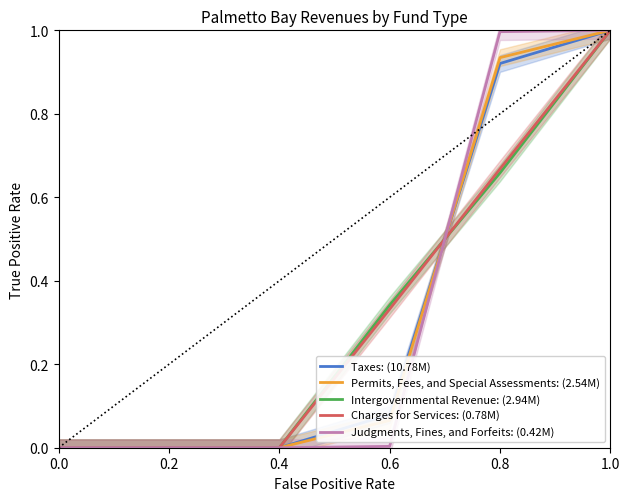

Reading left to right, transcribe all the data shown in this chart.

Taxes: (10.78M): 0.0=0.0	0.2=0.0	0.4=0.0	0.6=0.1	0.8=0.9	1.0=1.0
Permits, Fees, and Special Assessments: (2.54M): 0.0=0.0	0.2=0.0	0.4=0.0	0.6=0.1	0.8=0.9	1.0=1.0
Intergovernmental Revenue: (2.94M): 0.0=0.0	0.2=0.0	0.4=0.0	0.6=0.3	0.8=0.7	1.0=1.0
Charges for Services: (0.78M): 0.0=0.0	0.2=0.0	0.4=0.0	0.6=0.3	0.8=0.7	1.0=1.0
Judgments, Fines, and Forfeits: (0.42M): 0.0=0.0	0.2=0.0	0.4=0.0	0.6=0.0	0.8=1.0	1.0=1.0